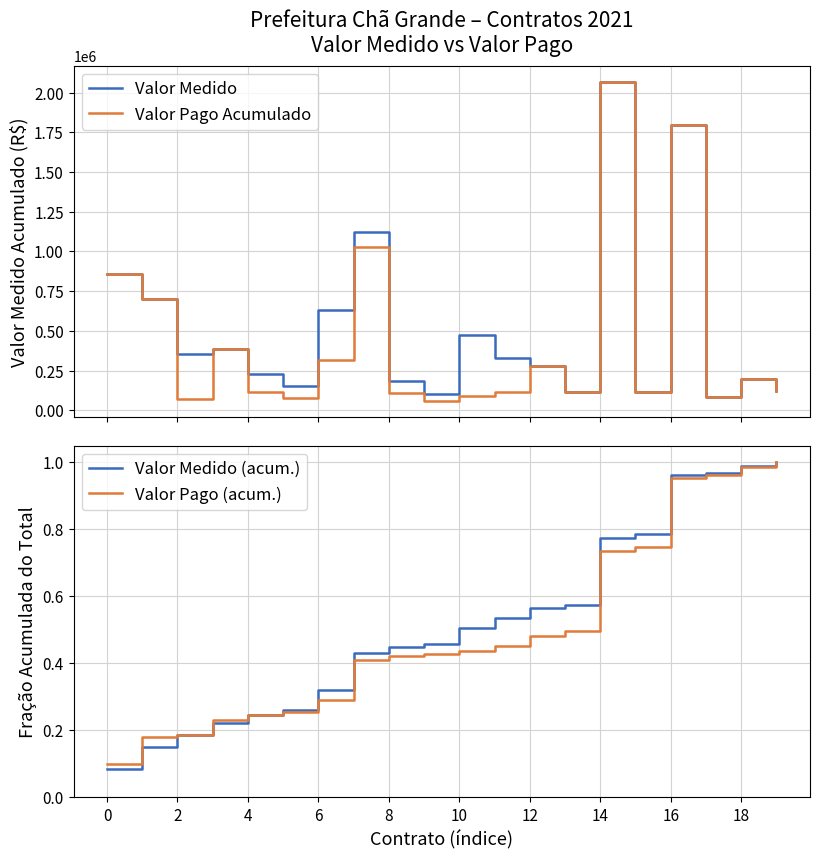

Which series has the largest total across all categories?

Valor Medido